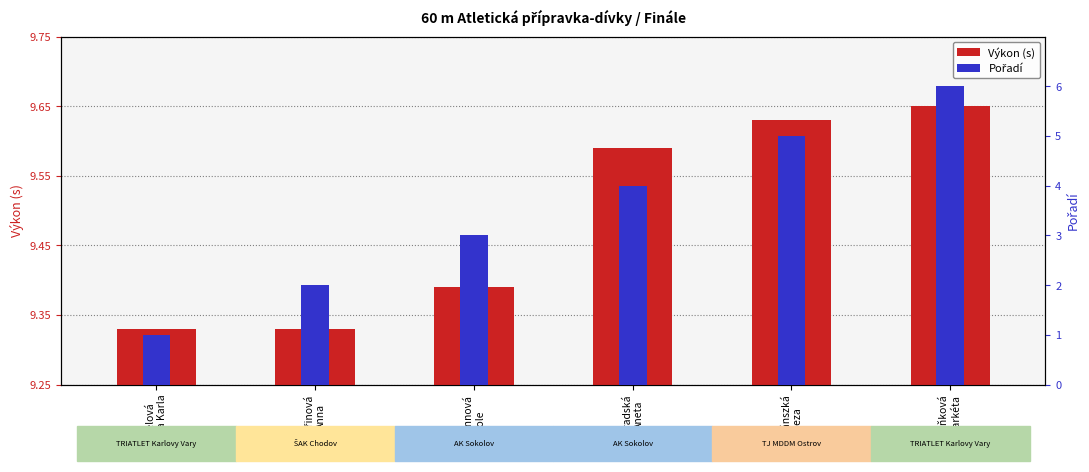

Which series has the widest spread of values?

Pořadí